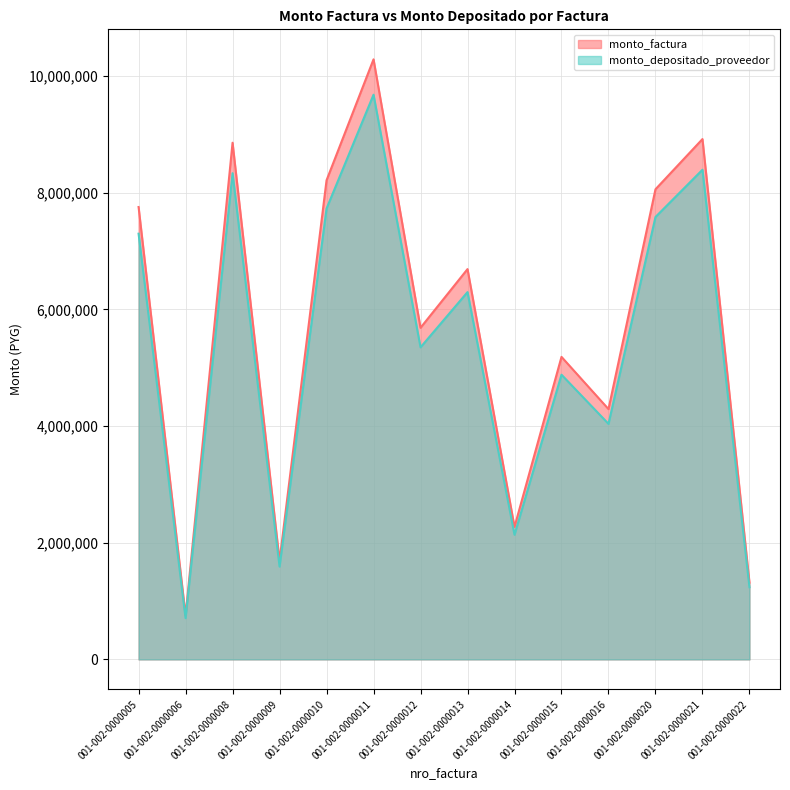

What is the greatest value displayed?

10286400